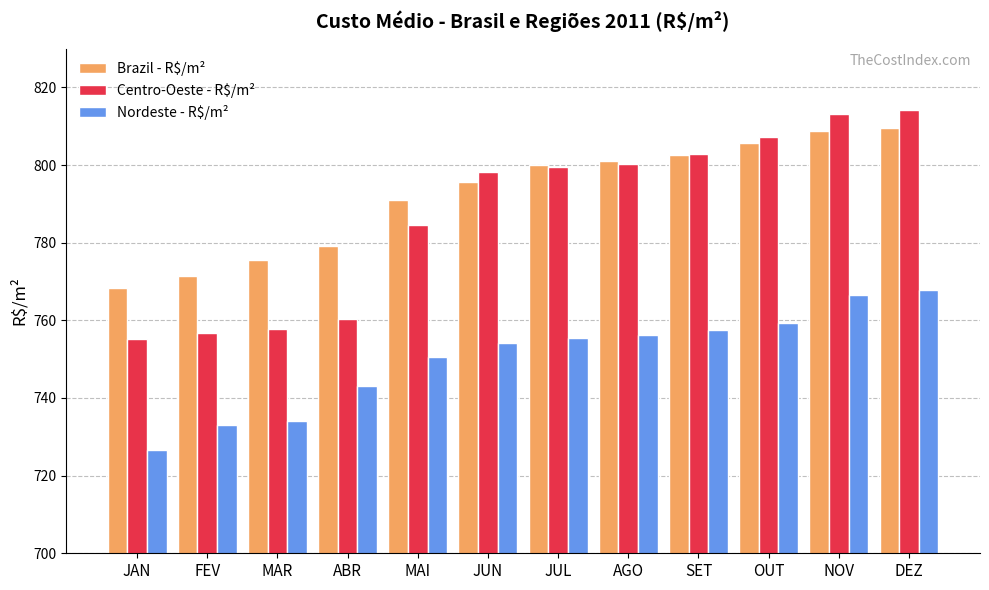

True or false: Centro-Oeste - R$/m² has a value of 992.2 at MAR.

False